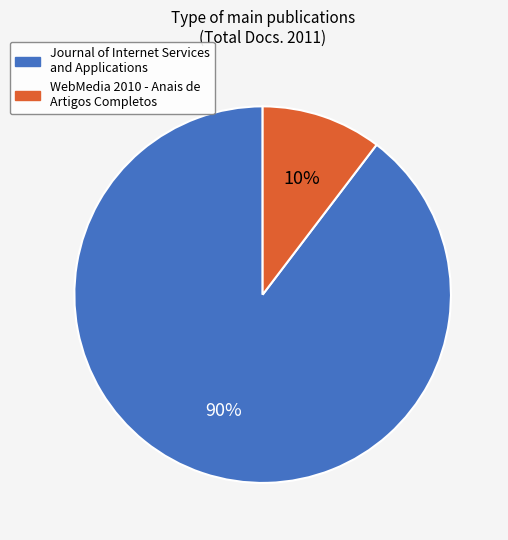

To the nearest percent, what is the combined percentage of WebMedia 2010 - Anais de Artigos Completos and Journal of Internet Services and Applications?

100%